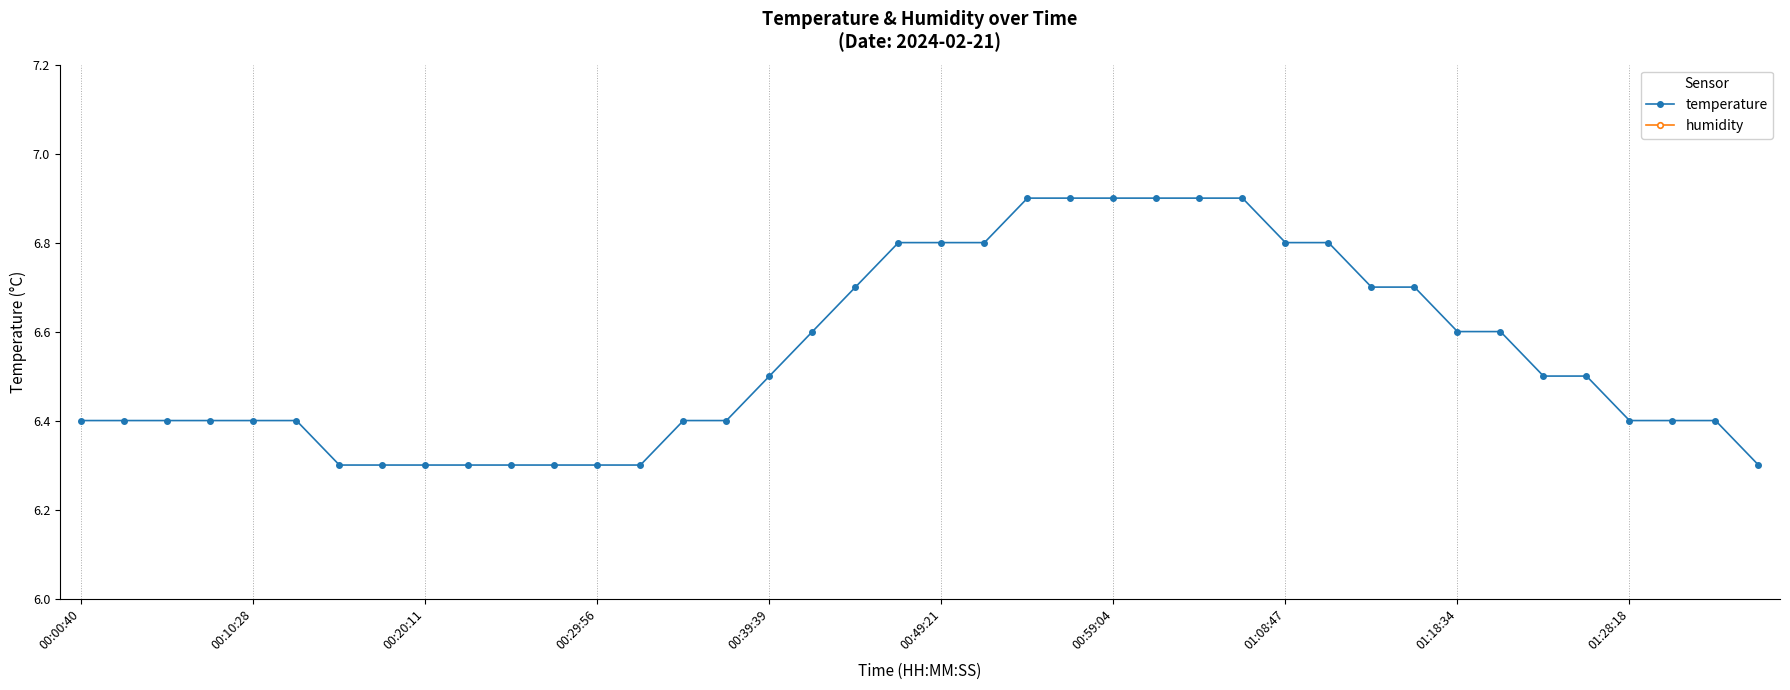

How many temperature values are between 6 and 7?

40